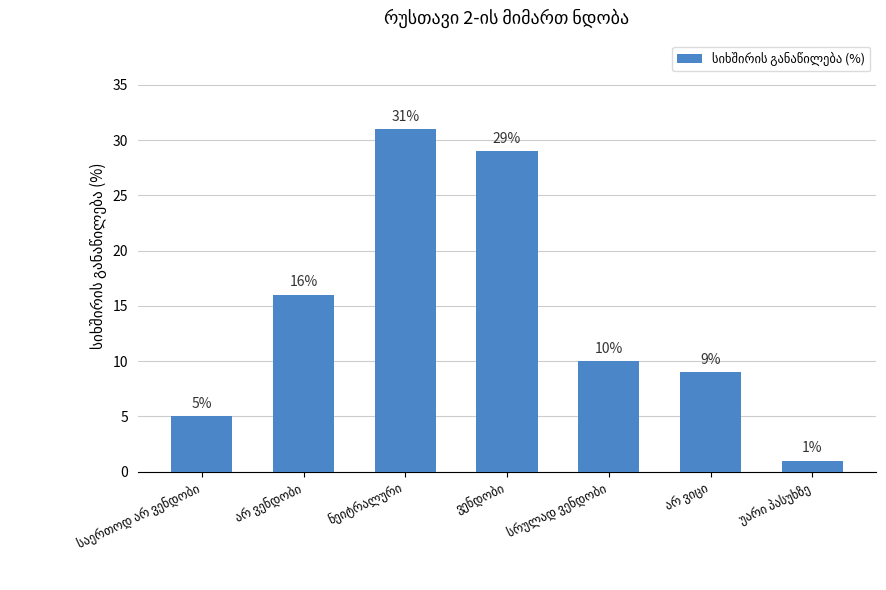

How many values are below 10?

3